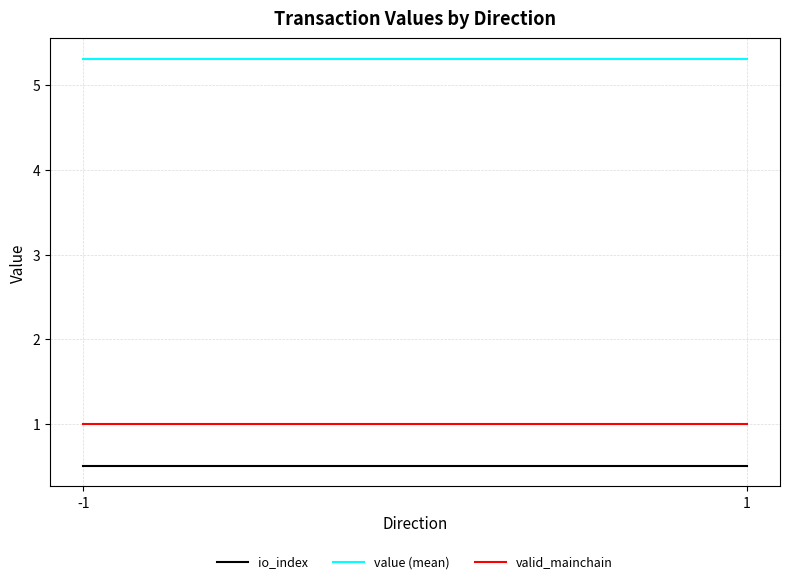

What is the sum of all io_index values?

1.0